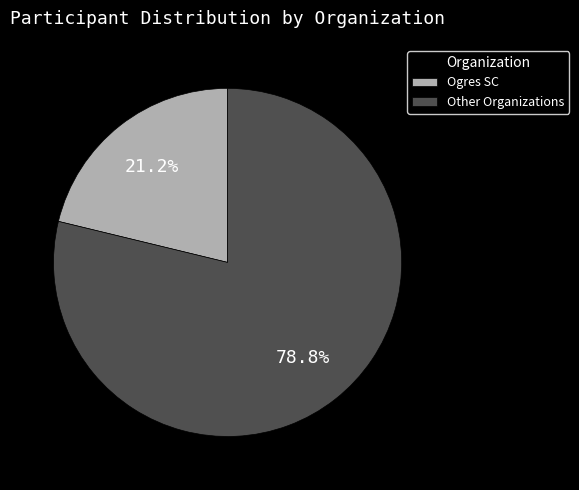

How many segments does this pie chart have?

2